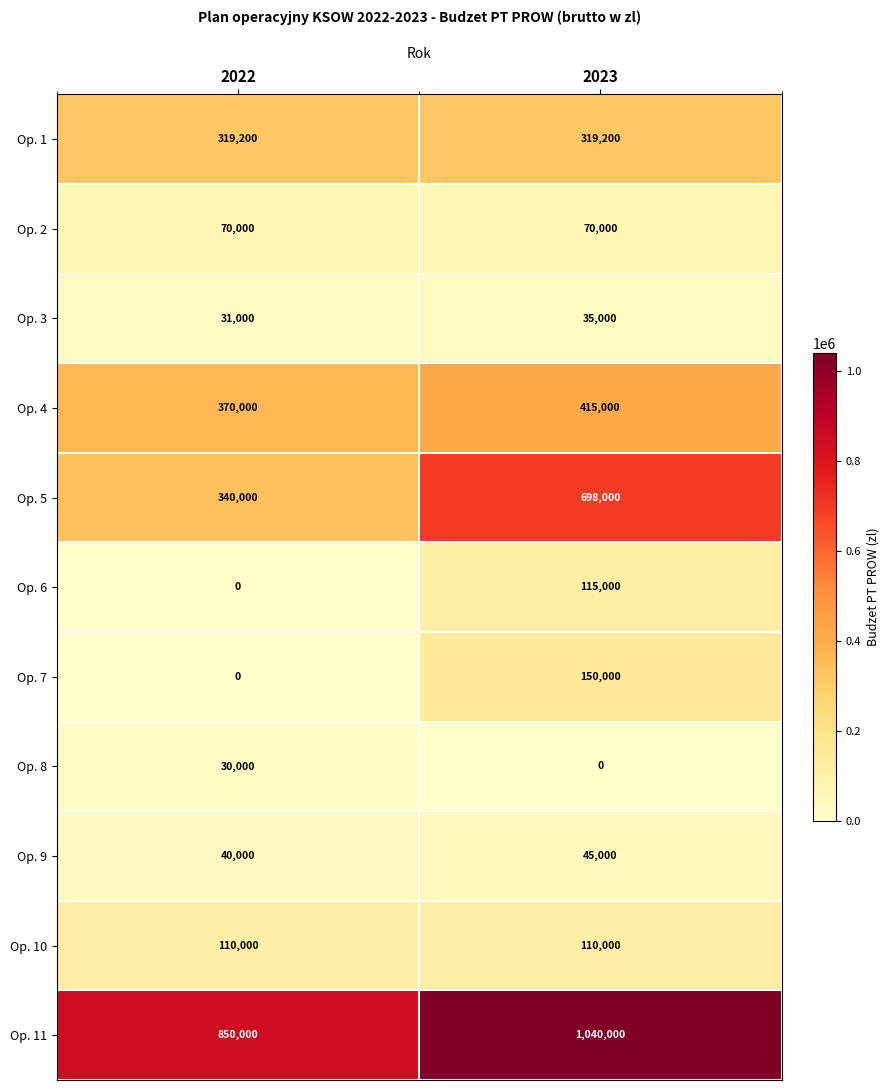

Count the number of data series in this chart.

11